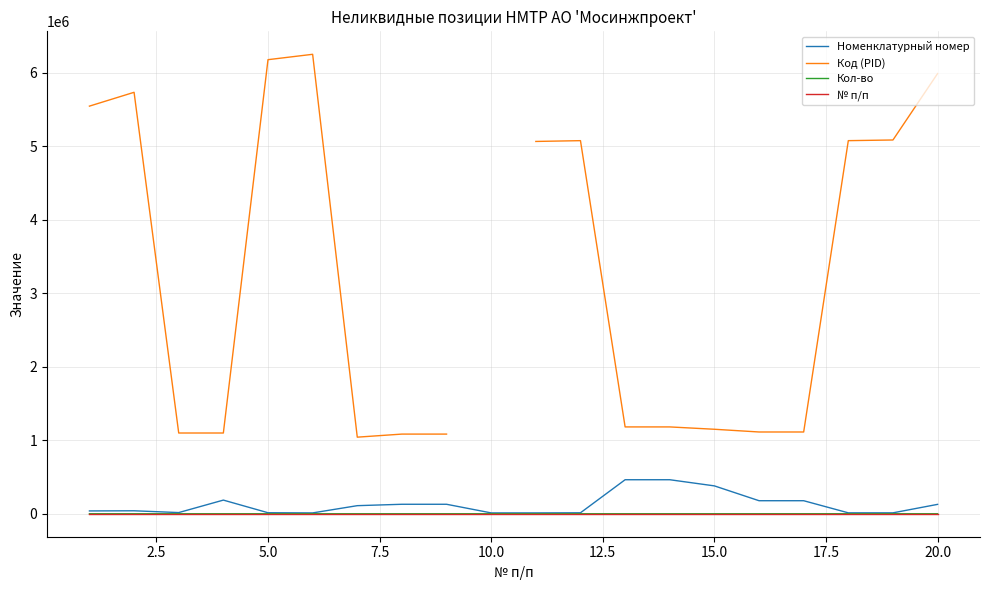

What is the approximate value of Кол-во at 15.0?

8.0